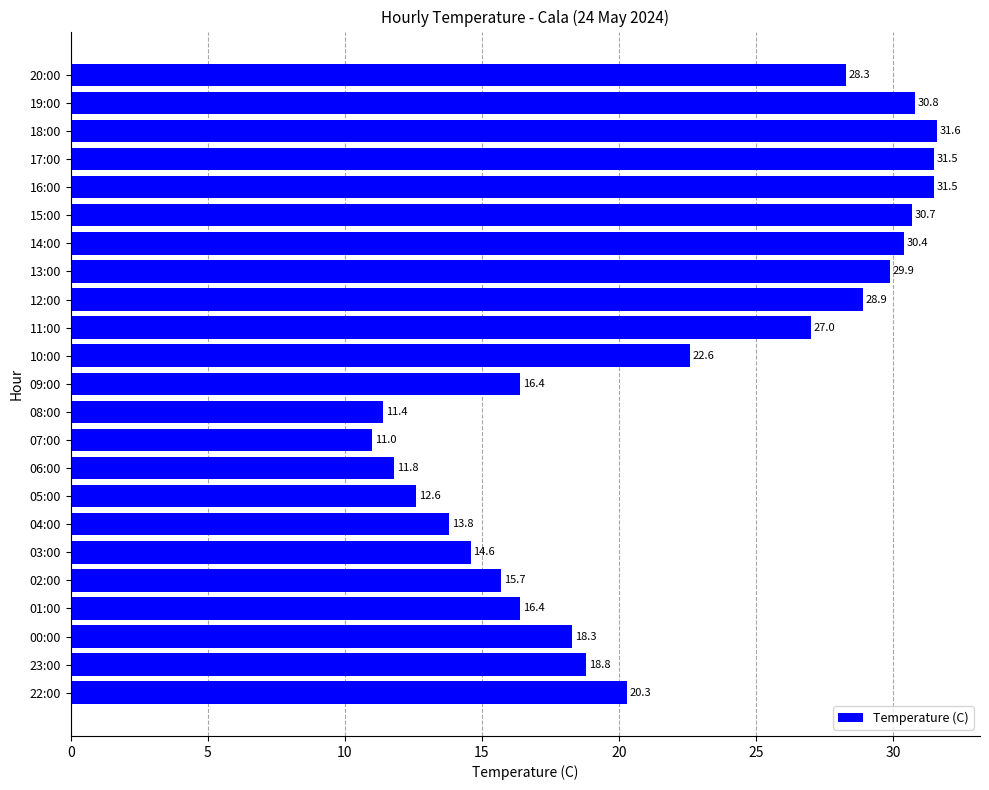

What is the minimum value shown in the chart?

11.0